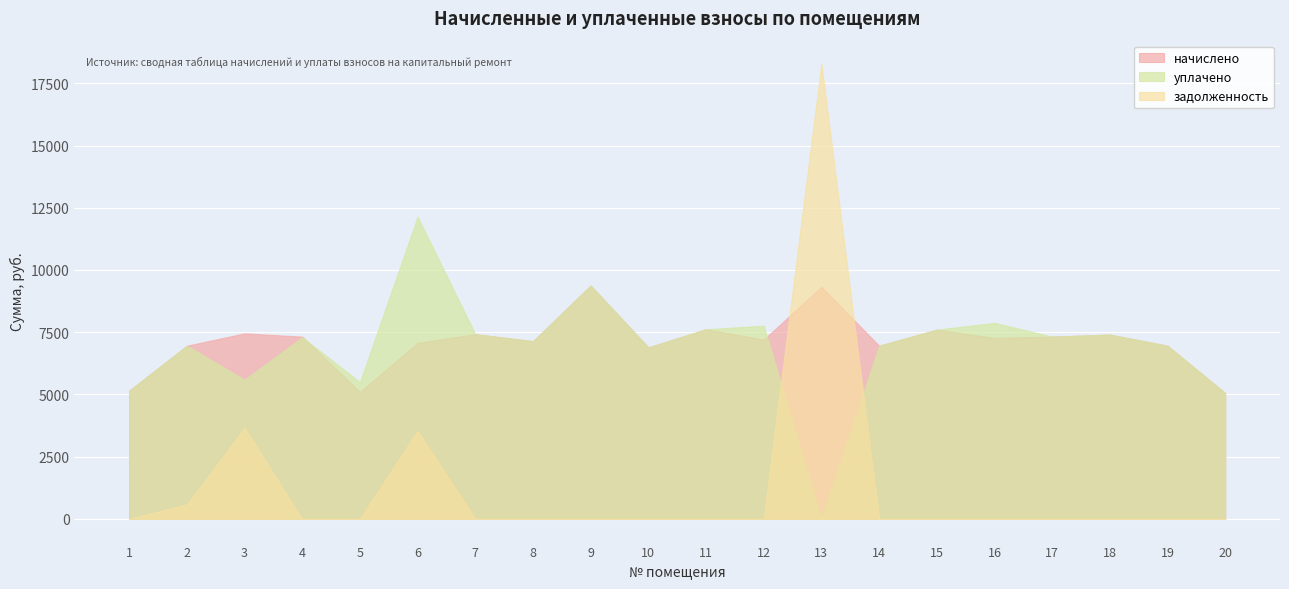

Where do задолженность and уплачено first cross each other?

12 and 13